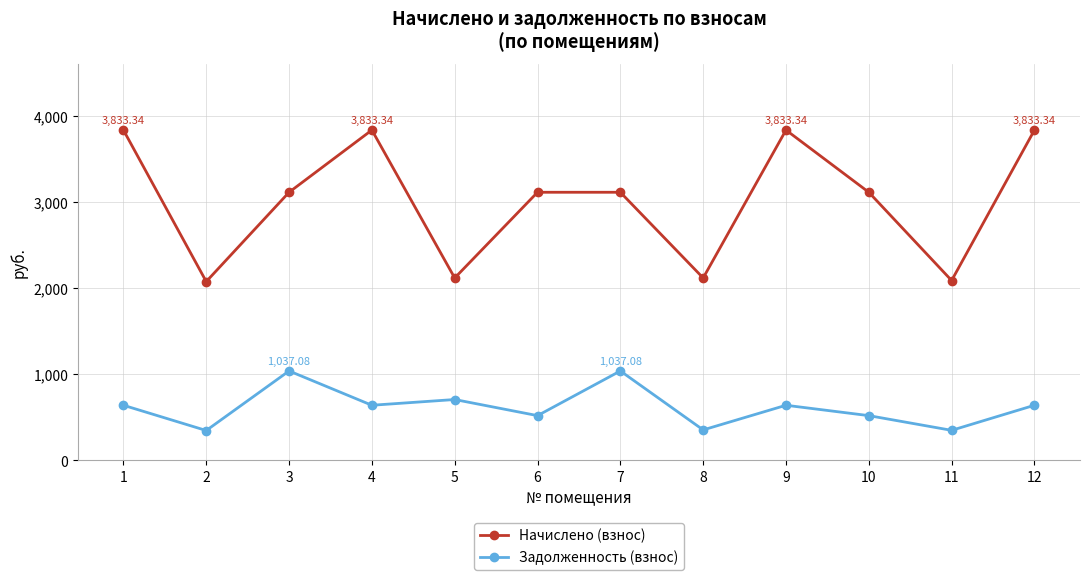

At which label is Задолженность (взнос) closest to 691?

5